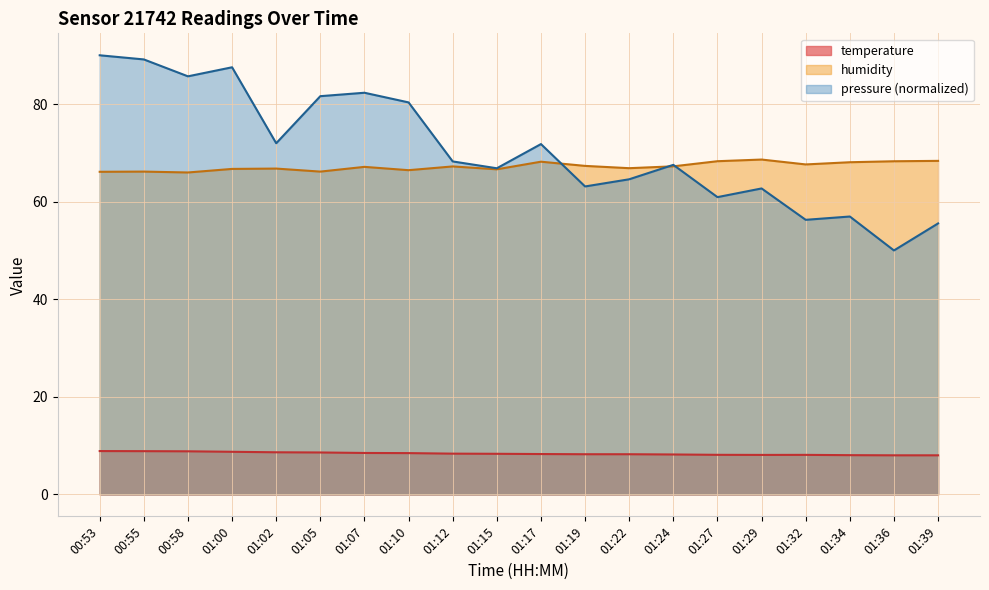

What is the label of the 15th point from the right?

01:05